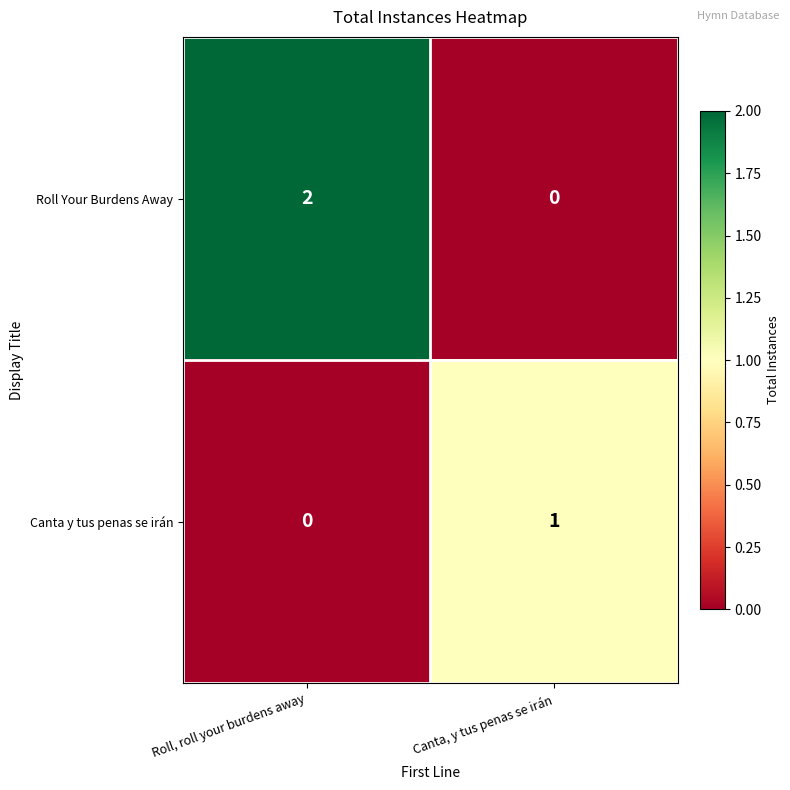

Rank the series at Canta, y tus penas se irán from highest to lowest value.

Canta y tus penas se irán, Roll Your Burdens Away